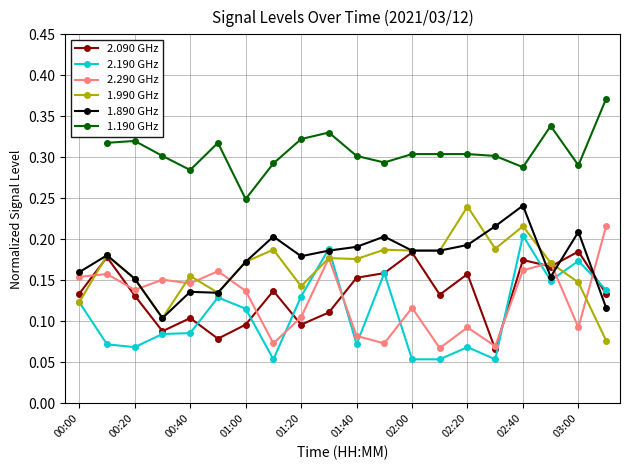

At which label does 2.190 GHz reach its peak?

02:40